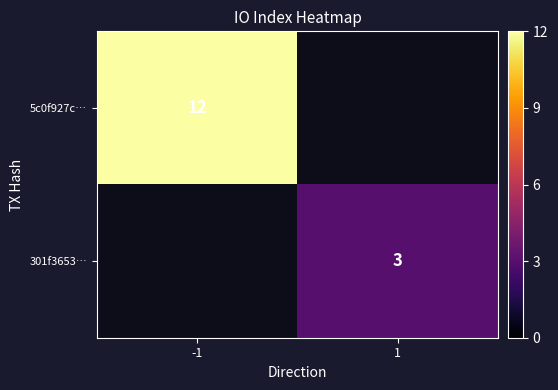

The value of 5c0f927c… at -1 is 12. True or false?

True